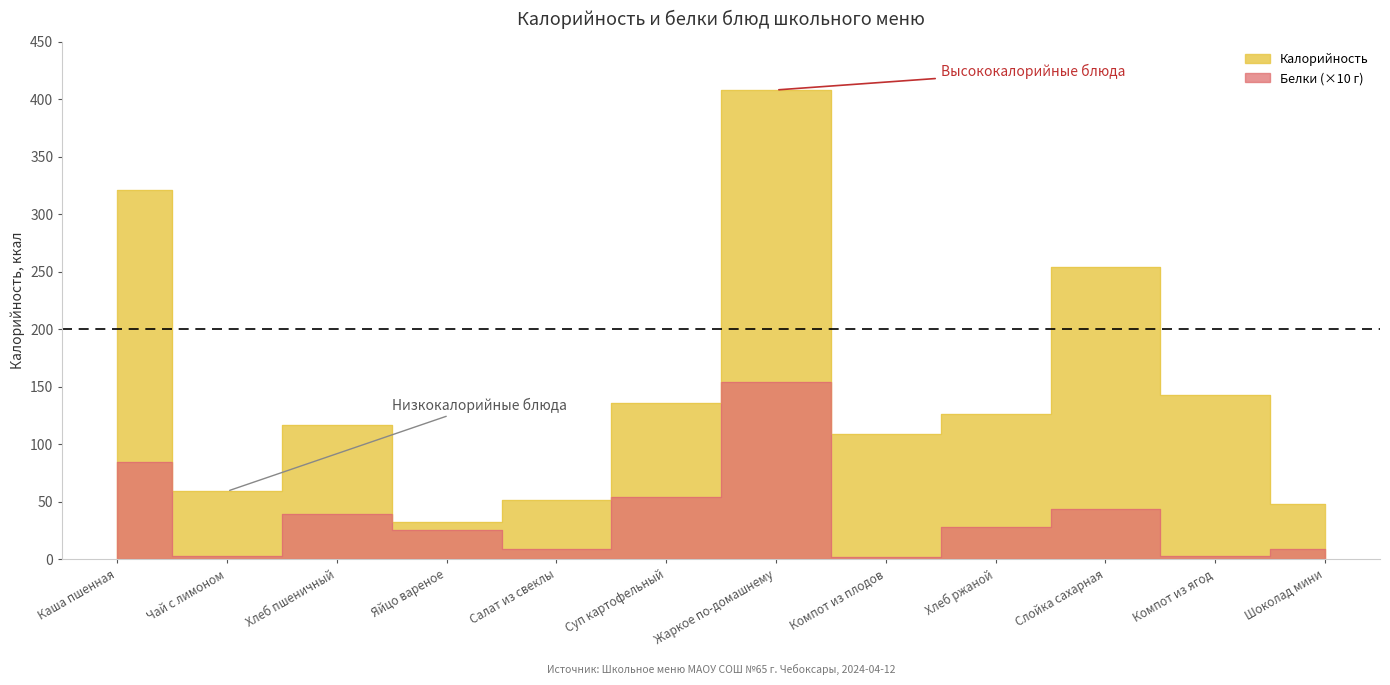

Which series changed the most between Хлеб пшеничный and Жаркое по-домашнему?

Калорийность